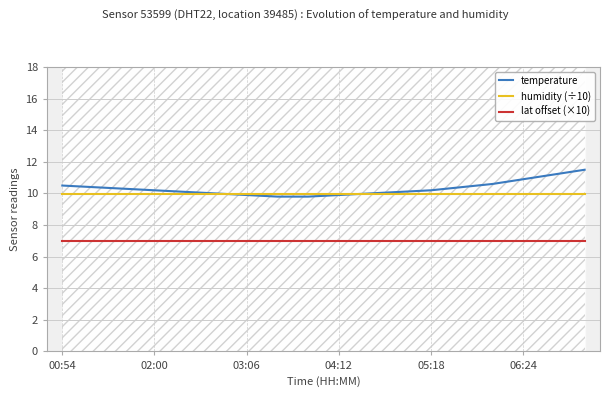

How many lines are shown in the chart?

3